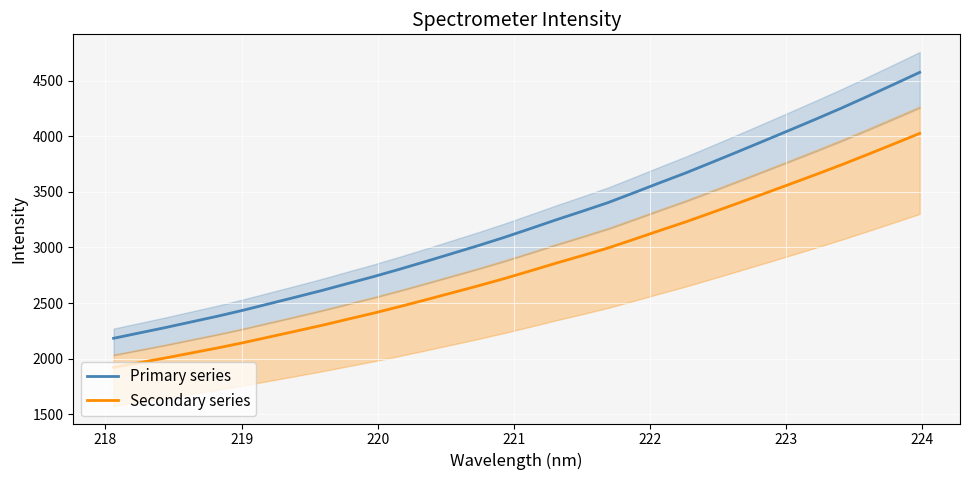

What is the highest value of the Secondary series series?

4026.7